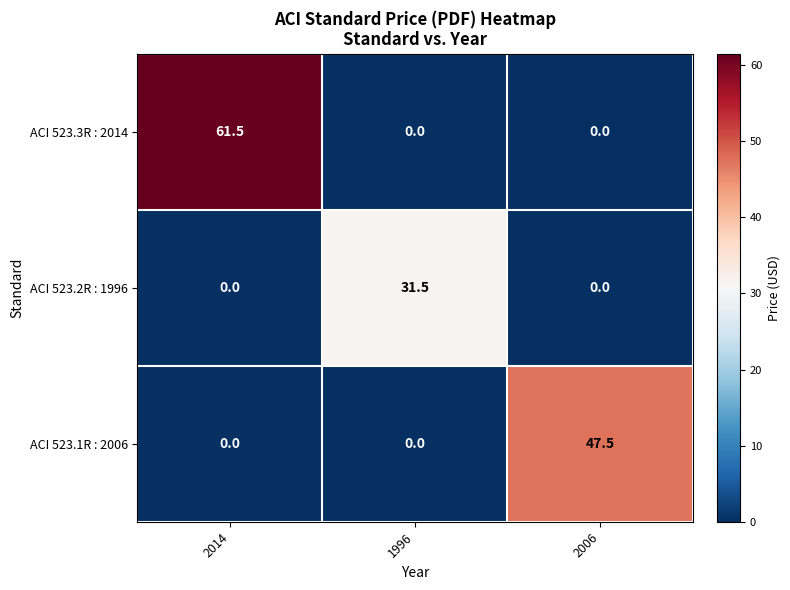

What is the sum of all ACI 523.2R : 1996 values?

31.5